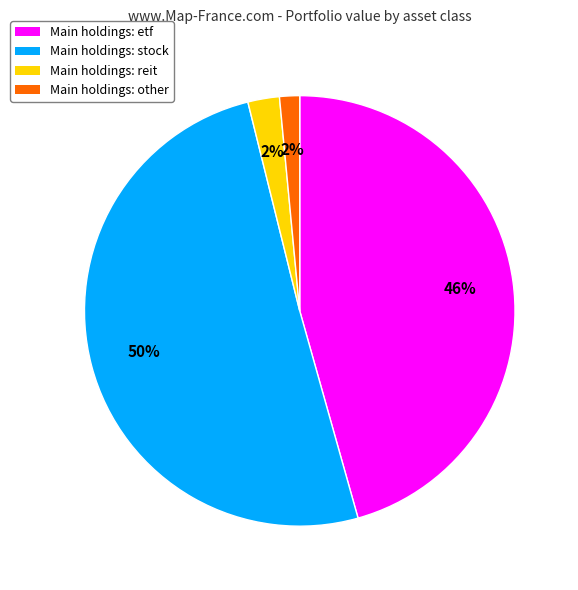

To the nearest percent, what is the average slice percentage?

25%